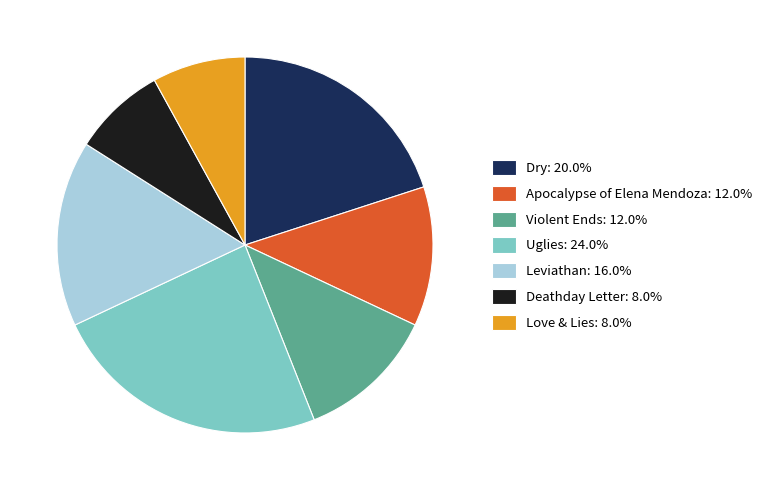

Is there a majority slice in this chart?

No